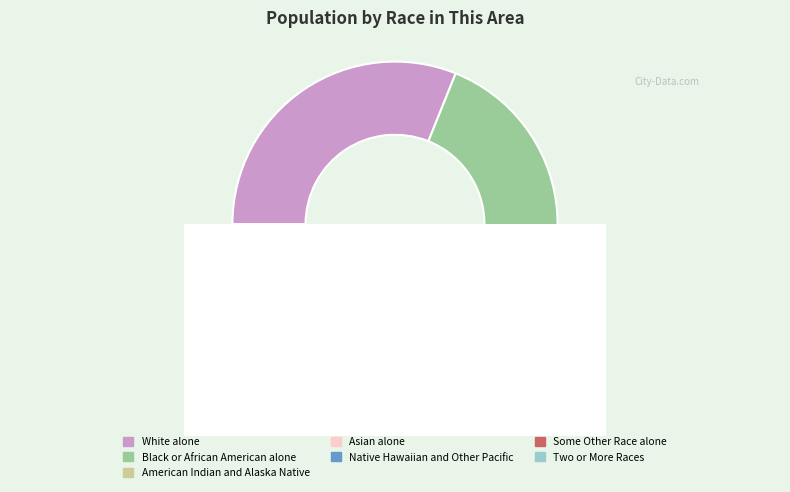

What is the change in value from White alone to Some Other Race alone?

-2126